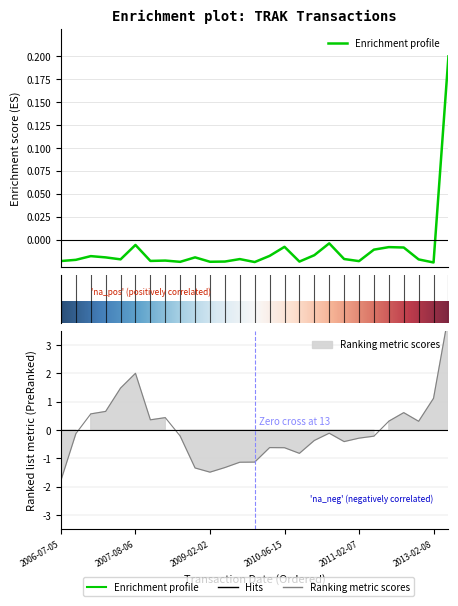

The value of transactionValue at 2008-01-30 is -0.0. True or false?

True